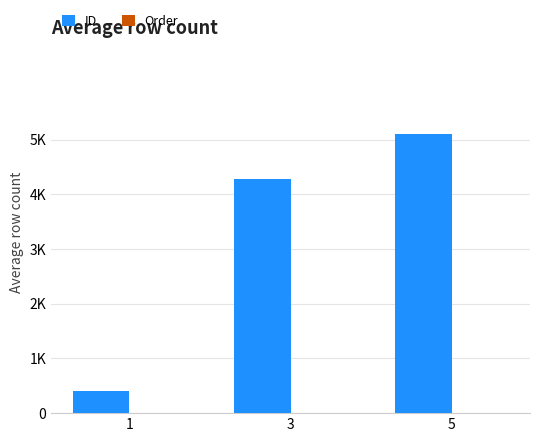

Are the bars grouped side by side (vs. stacked)?

Yes